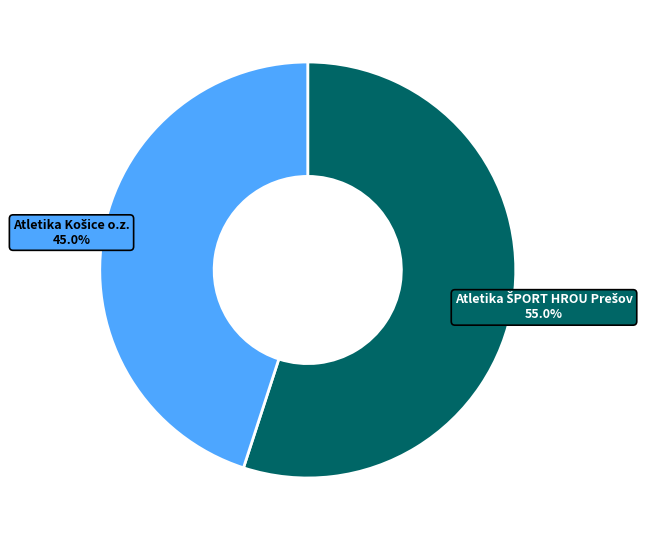

Which category has the smallest portion of the pie?

Atletika Košice o.z.